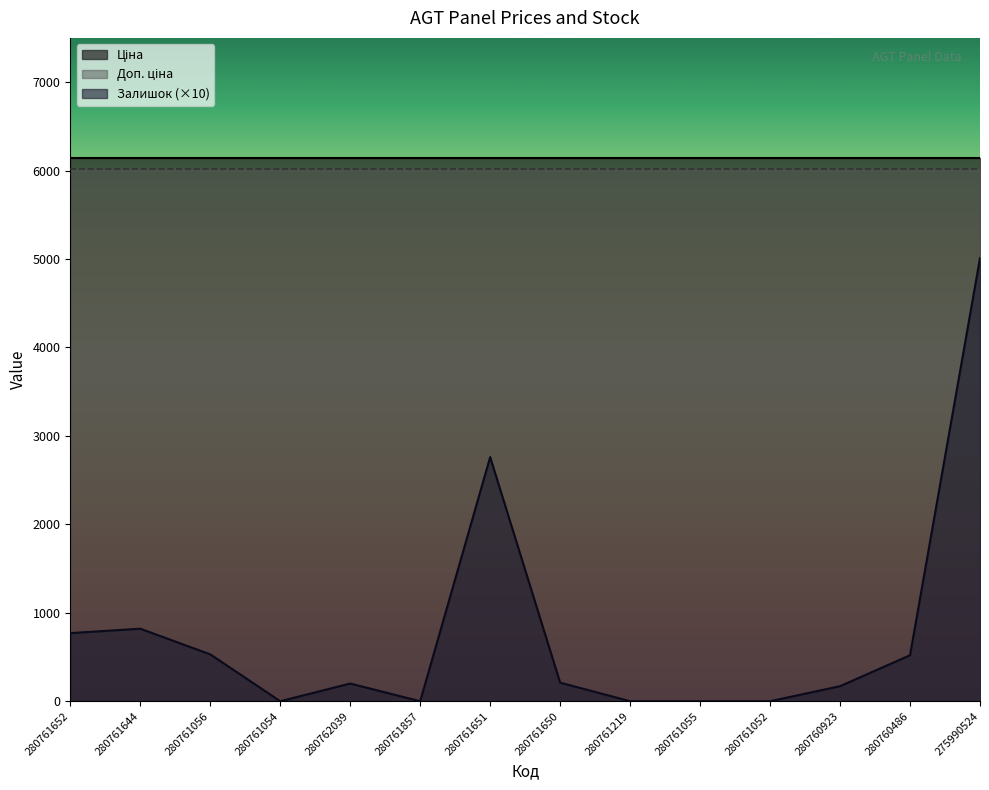

Rank the series at 280761055 from highest to lowest value.

Ціна, Доп. ціна, Залишок